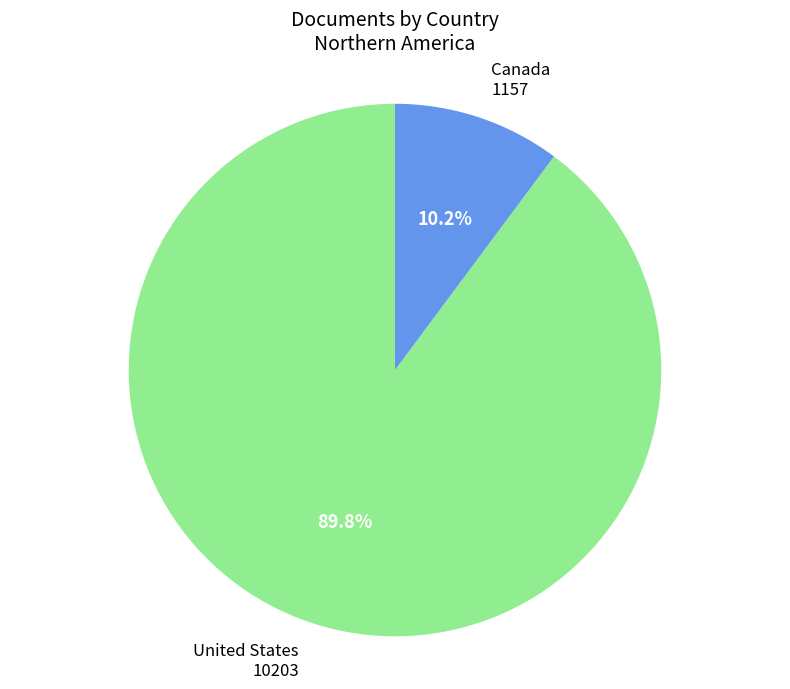

True or false: United States accounts for 84% of the total.

False